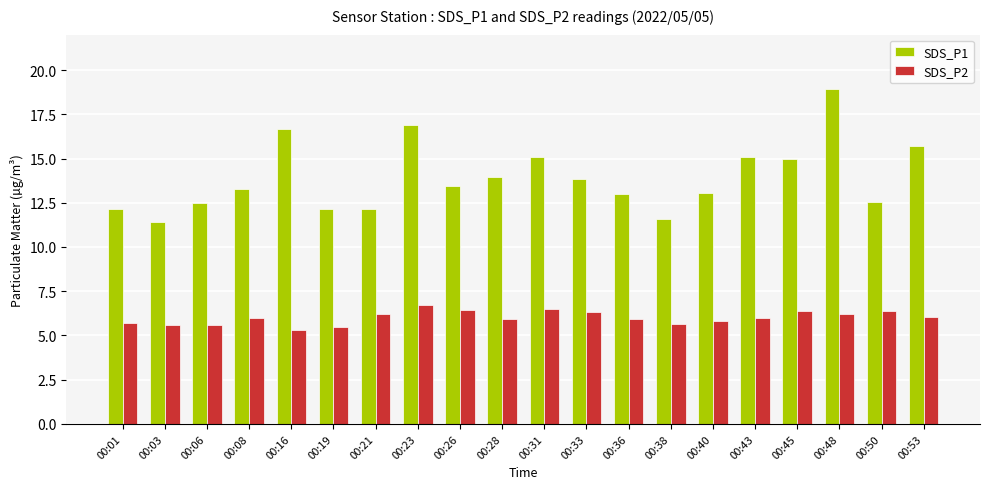

Read the SDS_P2 value at 00:43.

6.0